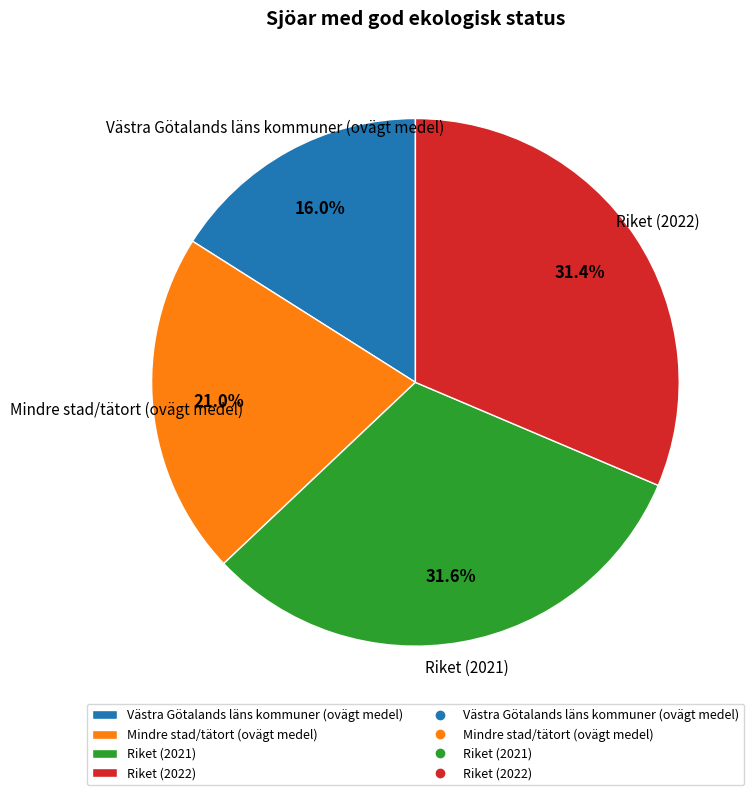

Is it true that Riket (2021) is 39% of the pie?

False